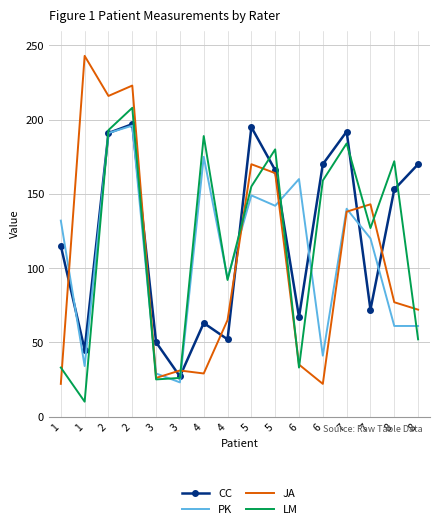

At how many categories does at least one series exceed 131?

13